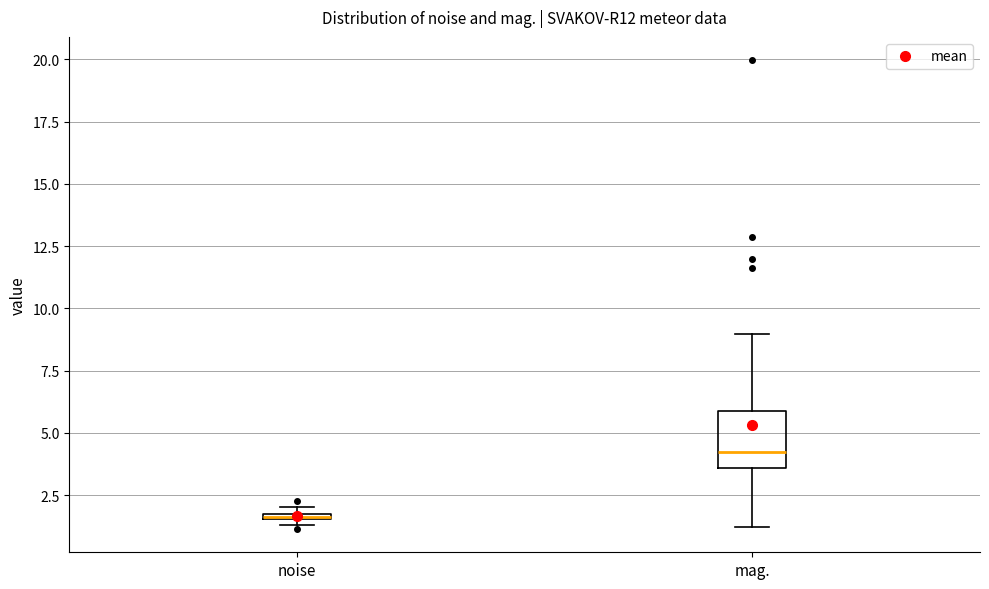

Comparing the boxes themselves (not the whiskers), which one is the tallest?

mag.